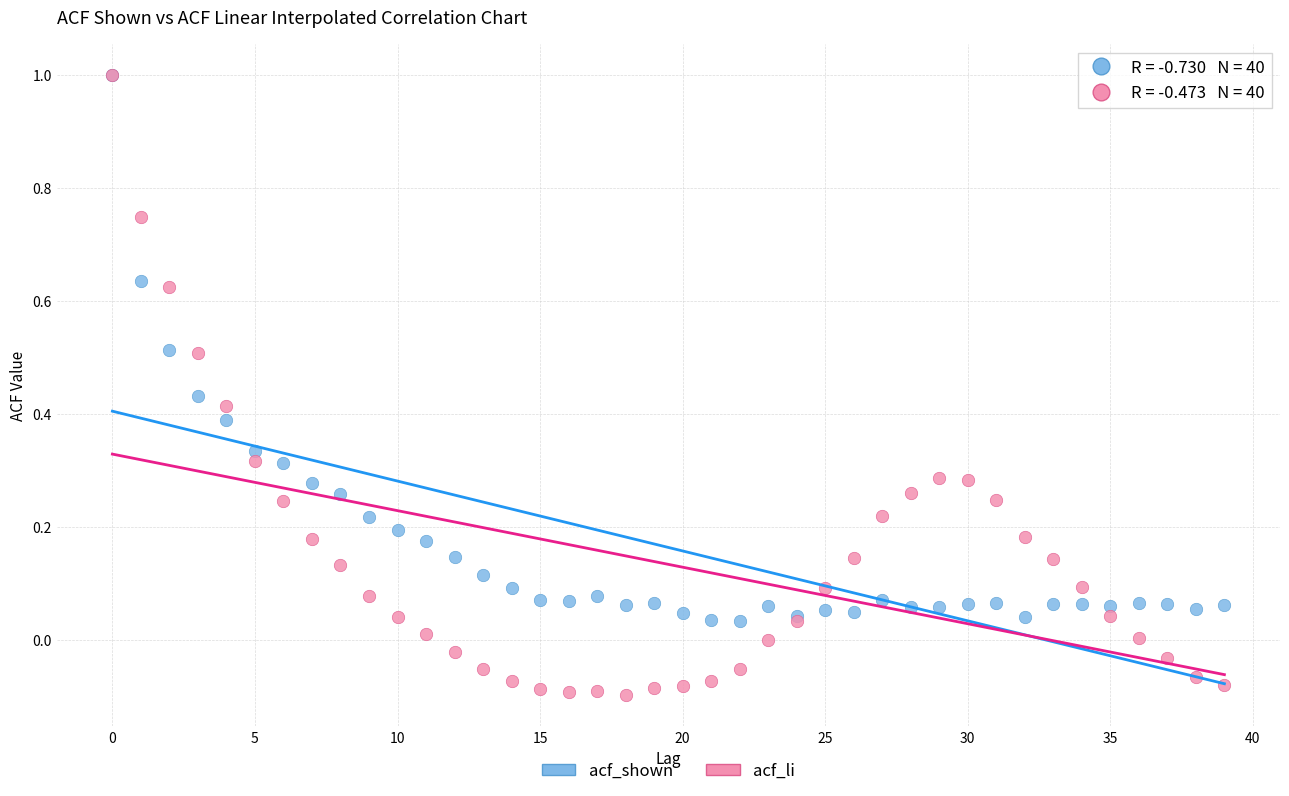

Which series has the widest spread of Y values?

acf_li